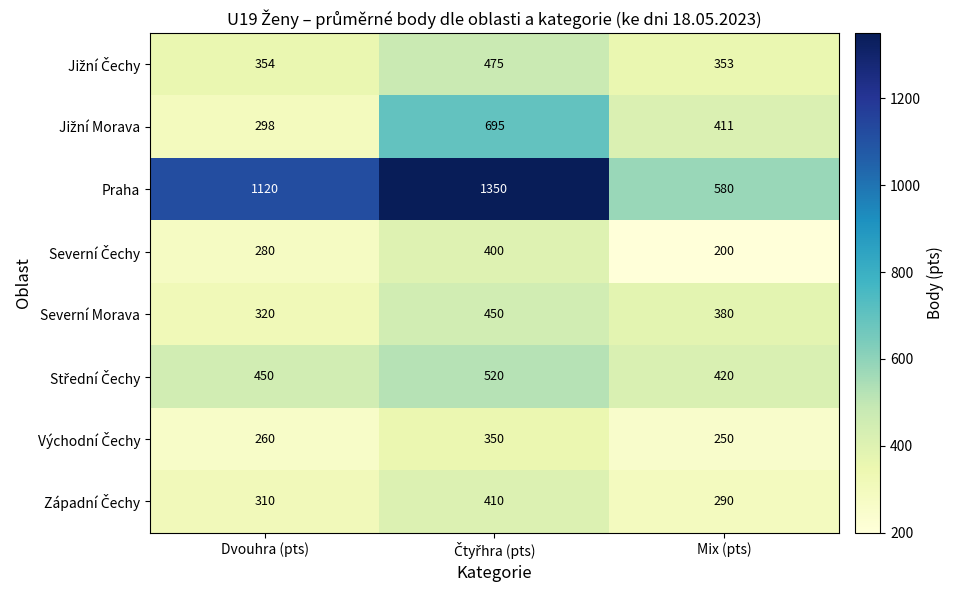

Where is Severní Morava nearest to the value 385?

Mix (pts)